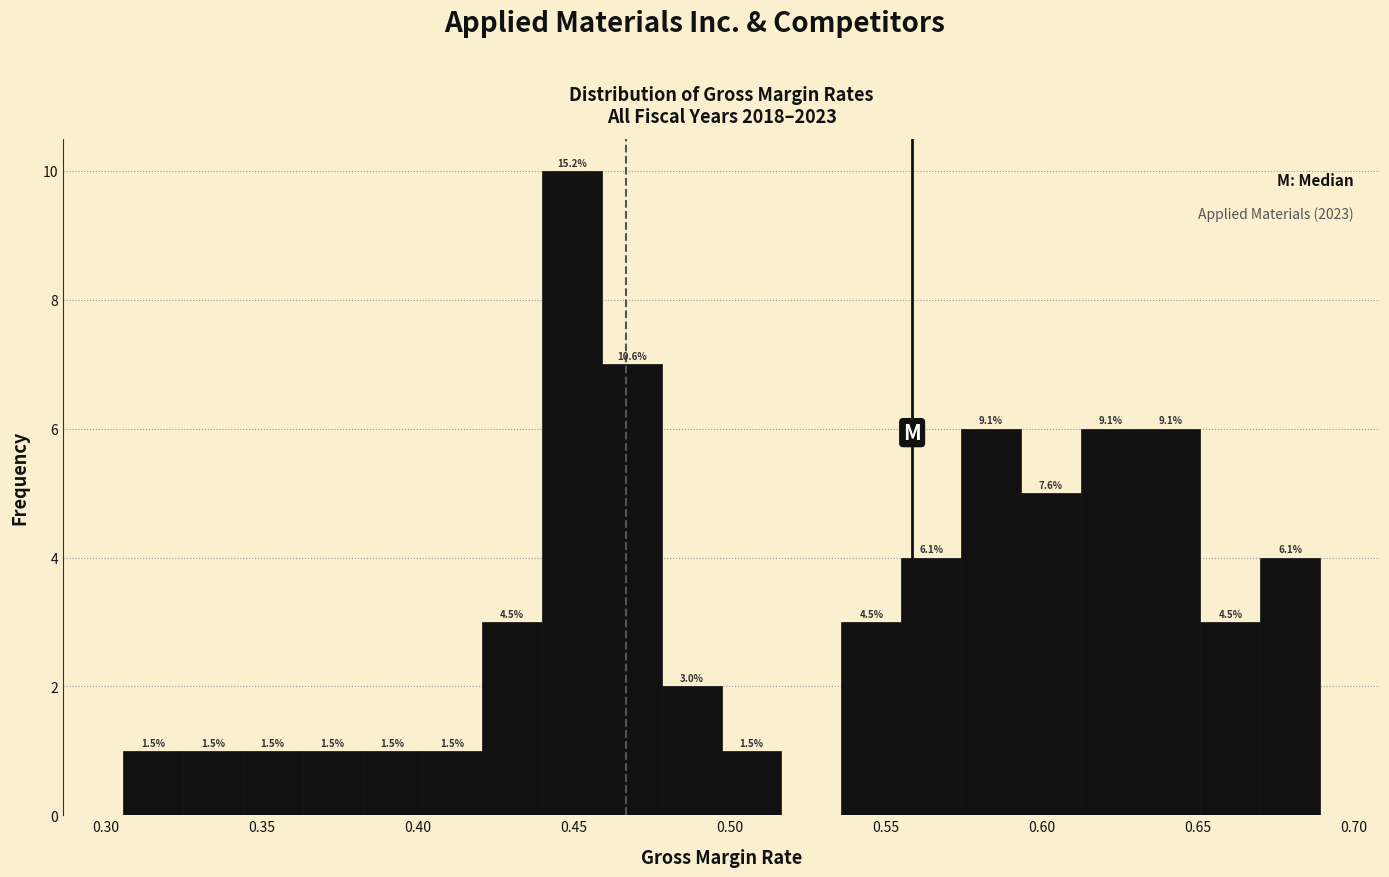

Read against the x-axis, roughly where is the centre of the tallest bar?

0.450